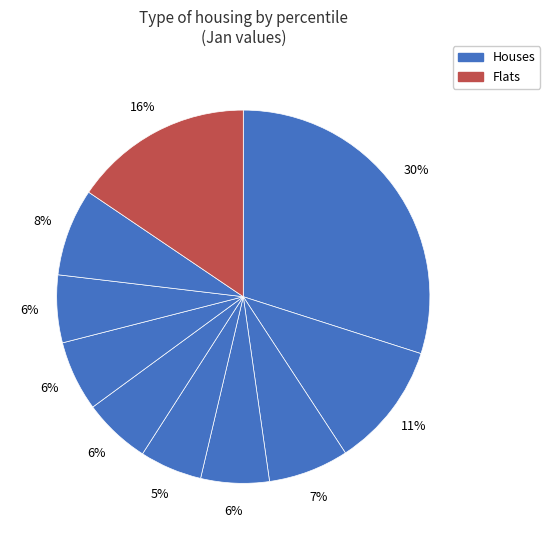

How many segments does this pie chart have?

10